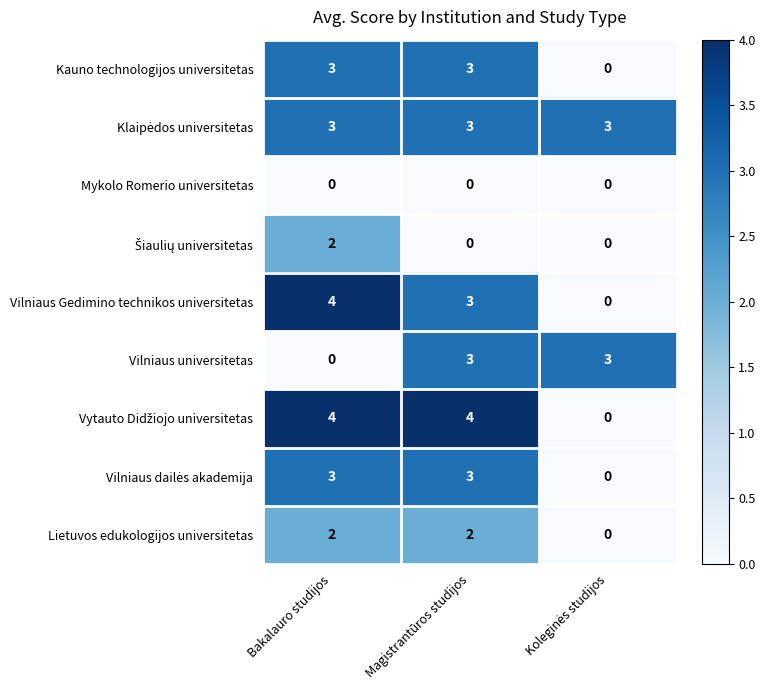

What is the greatest value displayed?

4